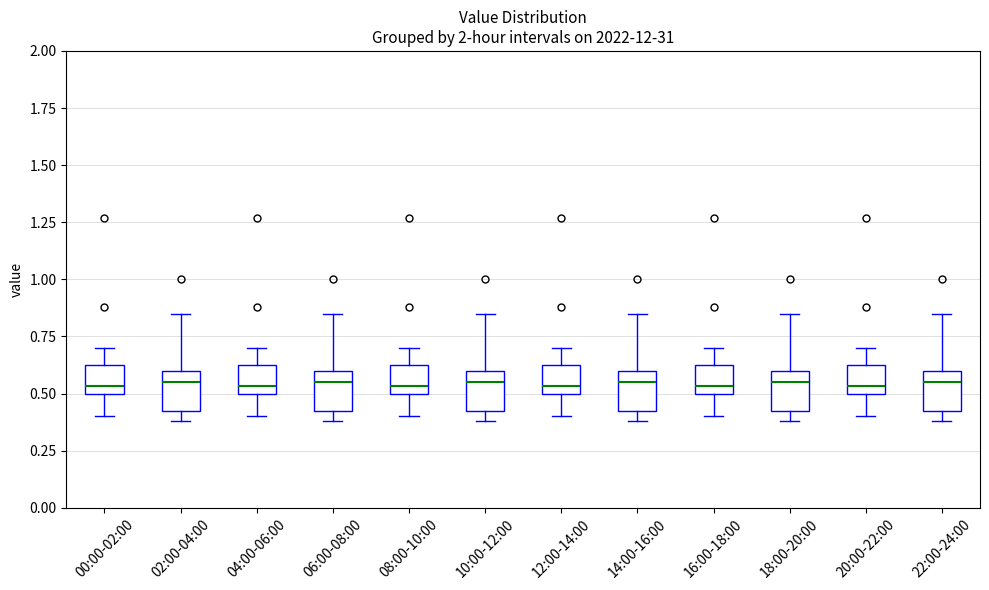

Reading left to right, transcribe this box plot: for each box, give where its median line is, the range the box spans, and where its two whiskers end, as read against the y-axis. The values are not printed on the chart, so give them approximately, as read against the axis.

00:00-02:00: median 0.55, box 0.50 to 0.65, whiskers 0.40 to 0.70
02:00-04:00: median 0.55, box 0.40 to 0.60, whiskers 0.40 (just below the box's lower edge) to 0.85
04:00-06:00: median 0.55, box 0.50 to 0.65, whiskers 0.40 to 0.70
06:00-08:00: median 0.55, box 0.40 to 0.60, whiskers 0.40 (just below the box's lower edge) to 0.85
08:00-10:00: median 0.55, box 0.50 to 0.65, whiskers 0.40 to 0.70
10:00-12:00: median 0.55, box 0.40 to 0.60, whiskers 0.40 (just below the box's lower edge) to 0.85
12:00-14:00: median 0.55, box 0.50 to 0.65, whiskers 0.40 to 0.70
14:00-16:00: median 0.55, box 0.40 to 0.60, whiskers 0.40 (just below the box's lower edge) to 0.85
16:00-18:00: median 0.55, box 0.50 to 0.65, whiskers 0.40 to 0.70
18:00-20:00: median 0.55, box 0.40 to 0.60, whiskers 0.40 (just below the box's lower edge) to 0.85
20:00-22:00: median 0.55, box 0.50 to 0.65, whiskers 0.40 to 0.70
22:00-24:00: median 0.55, box 0.40 to 0.60, whiskers 0.40 (just below the box's lower edge) to 0.85